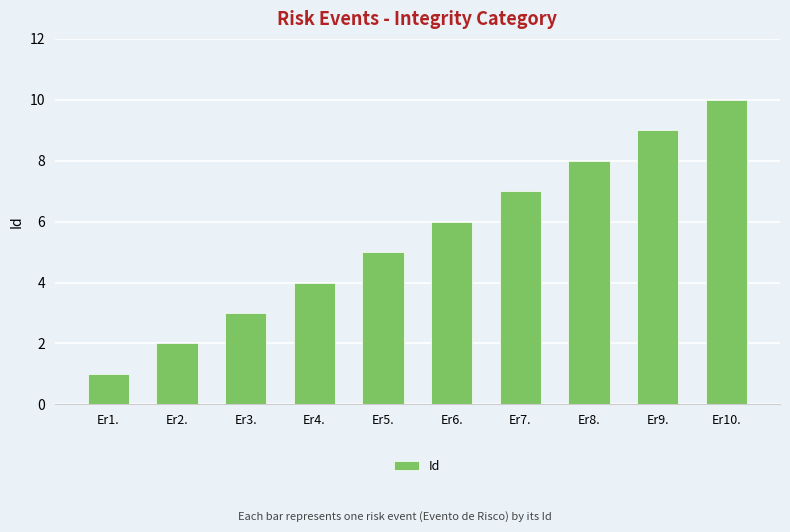

What is the label of the 7th bar from the right?

Er4.